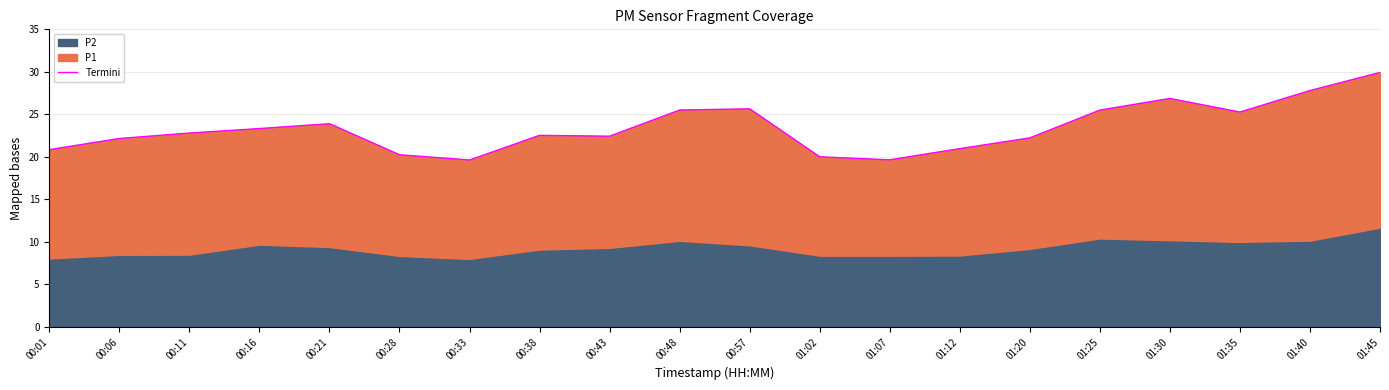

What is the greatest value displayed?

29.9